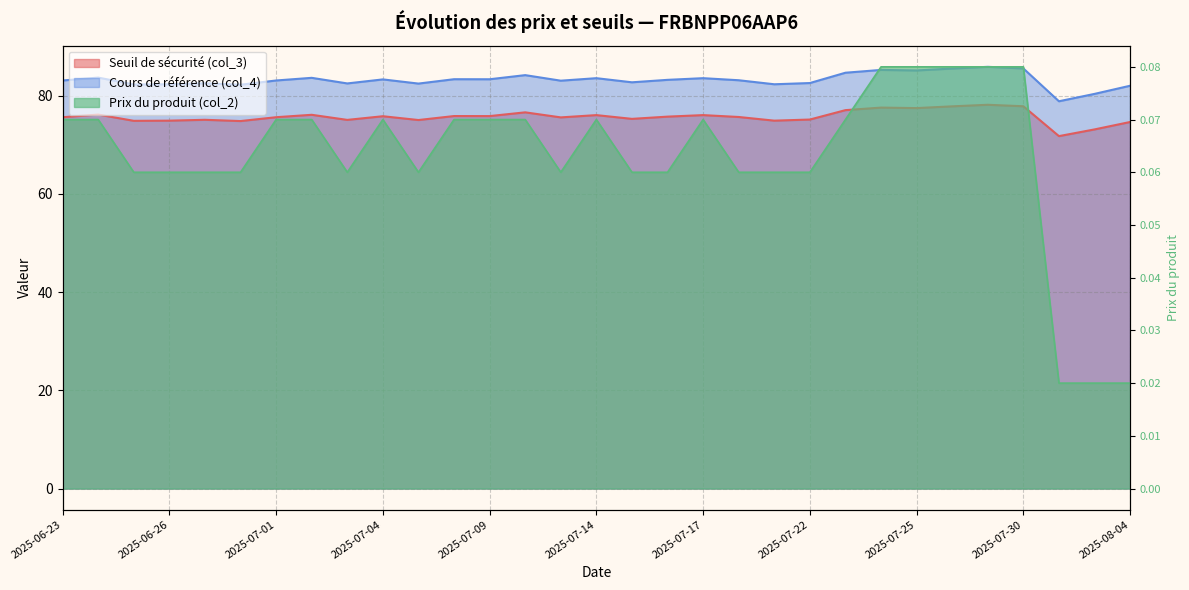

Reading left to right, extract all data points from this chart.

Seuil de sécurité (col_3): 2025-06-23=75.6	2025-06-24=76.1	2025-06-25=74.9	2025-06-26=74.9	2025-06-27=75.1	2025-06-30=74.8	2025-07-01=75.6	2025-07-02=76.1	2025-07-03=75.0	2025-07-04=75.8	2025-07-07=75.0	2025-07-08=75.8	2025-07-09=75.8	2025-07-10=76.6	2025-07-11=75.6	2025-07-14=76.0	2025-07-15=75.3	2025-07-16=75.7	2025-07-17=76.0	2025-07-18=75.6	2025-07-21=74.9	2025-07-22=75.1	2025-07-23=77.0	2025-07-24=77.5	2025-07-25=77.5	2025-07-28=77.8	2025-07-29=78.1	2025-07-30=77.8	2025-07-31=71.7	2025-08-01=73.1	2025-08-04=74.6
Cours de référence (col_4): 2025-06-23=83.1	2025-06-24=83.7	2025-06-25=82.3	2025-06-26=82.3	2025-06-27=82.5	2025-06-30=82.2	2025-07-01=83.1	2025-07-02=83.6	2025-07-03=82.5	2025-07-04=83.3	2025-07-07=82.4	2025-07-08=83.3	2025-07-09=83.3	2025-07-10=84.2	2025-07-11=83.0	2025-07-14=83.5	2025-07-15=82.7	2025-07-16=83.2	2025-07-17=83.5	2025-07-18=83.1	2025-07-21=82.3	2025-07-22=82.5	2025-07-23=84.7	2025-07-24=85.2	2025-07-25=85.1	2025-07-28=85.5	2025-07-29=85.8	2025-07-30=85.5	2025-07-31=78.8	2025-08-01=80.3	2025-08-04=82.0
Prix du produit (col_2): 2025-06-23=0.1	2025-06-24=0.1	2025-06-25=0.1	2025-06-26=0.1	2025-06-27=0.1	2025-06-30=0.1	2025-07-01=0.1	2025-07-02=0.1	2025-07-03=0.1	2025-07-04=0.1	2025-07-07=0.1	2025-07-08=0.1	2025-07-09=0.1	2025-07-10=0.1	2025-07-11=0.1	2025-07-14=0.1	2025-07-15=0.1	2025-07-16=0.1	2025-07-17=0.1	2025-07-18=0.1	2025-07-21=0.1	2025-07-22=0.1	2025-07-23=0.1	2025-07-24=0.1	2025-07-25=0.1	2025-07-28=0.1	2025-07-29=0.1	2025-07-30=0.1	2025-07-31=0.0	2025-08-01=0.0	2025-08-04=0.0